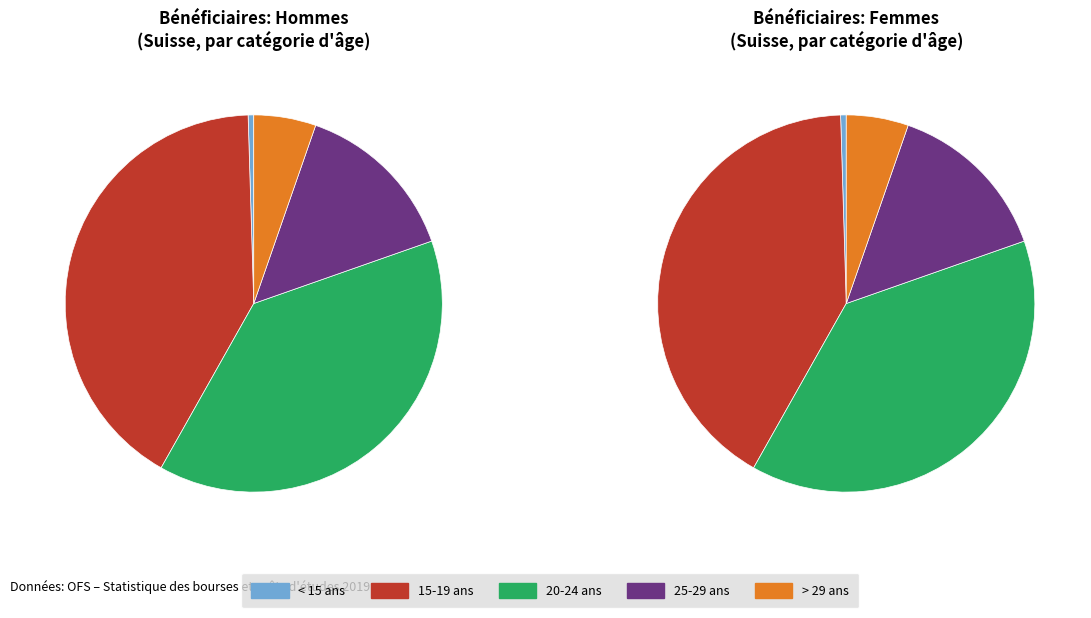

The < 15 ans slice represents 1% of the pie. True or false?

False